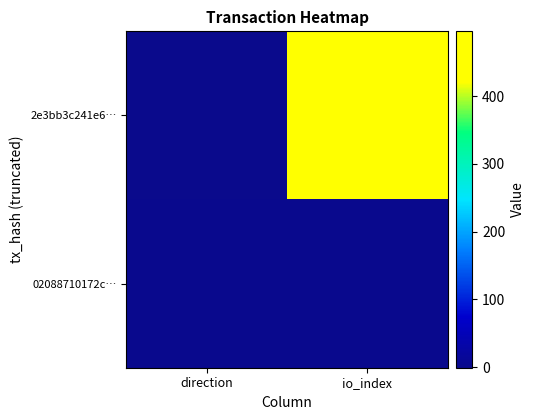

Which label corresponds to the largest value in the chart?

io_index